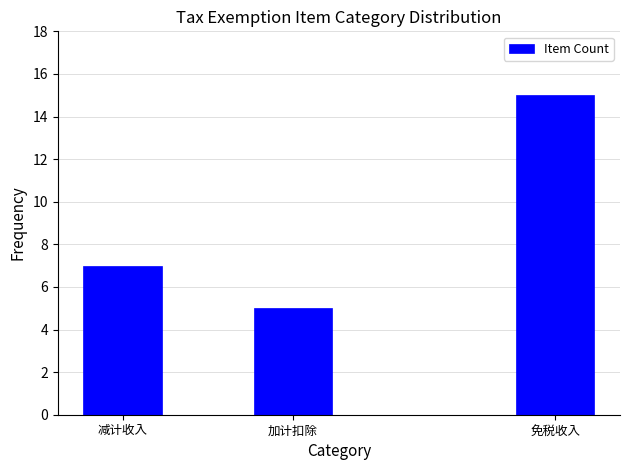

Reading right to left, list all the values displayed in this chart.

15	5	7